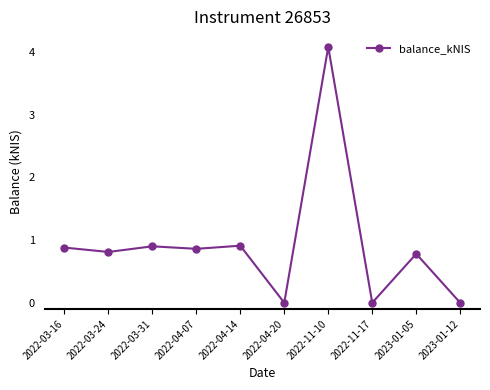

The value at 2022-03-16 is 1.4. True or false?

False